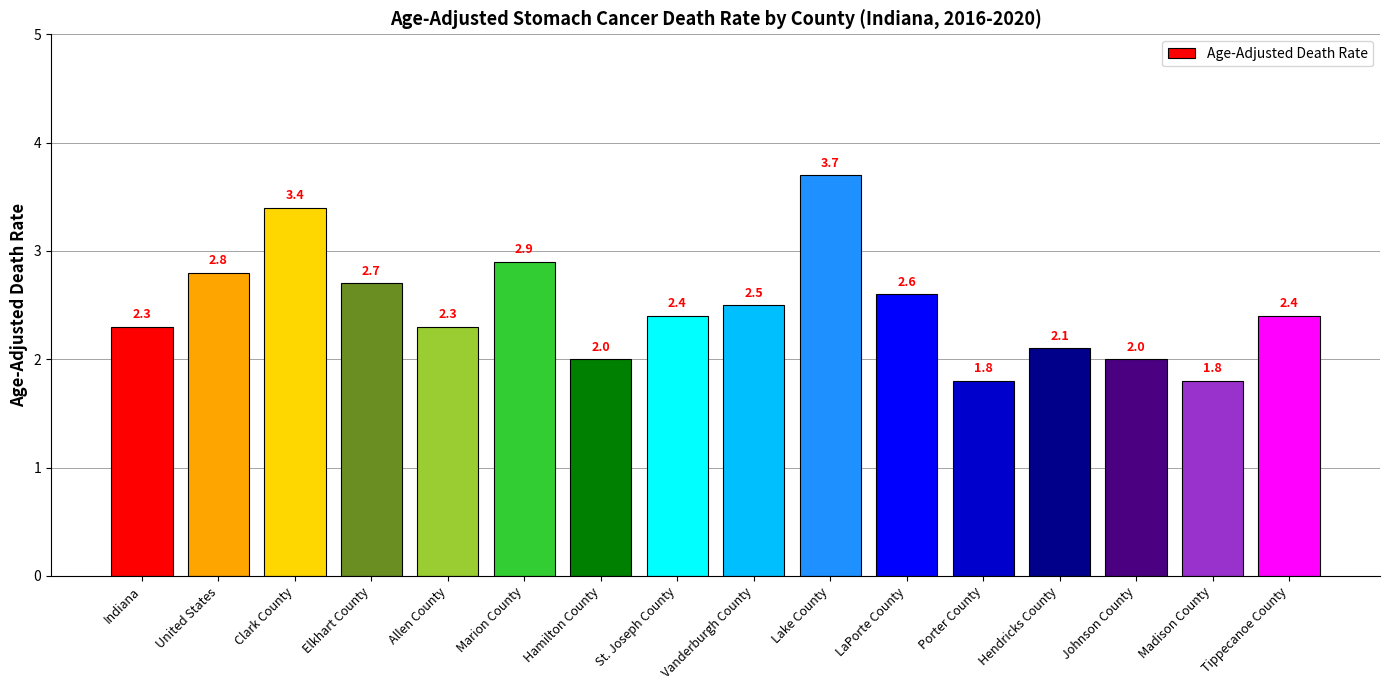

What is the average value?

2.5